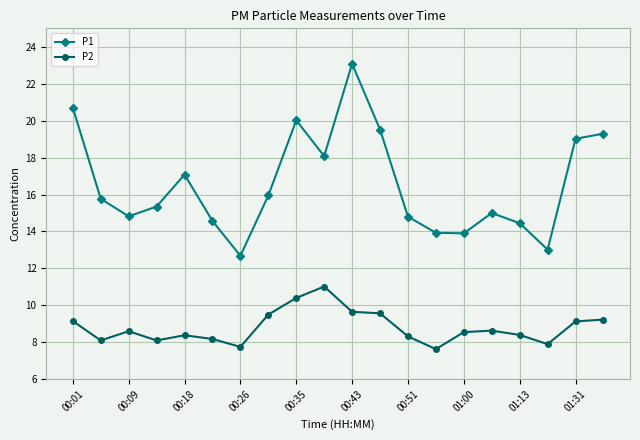

Which series has the largest range (max minus min)?

P1